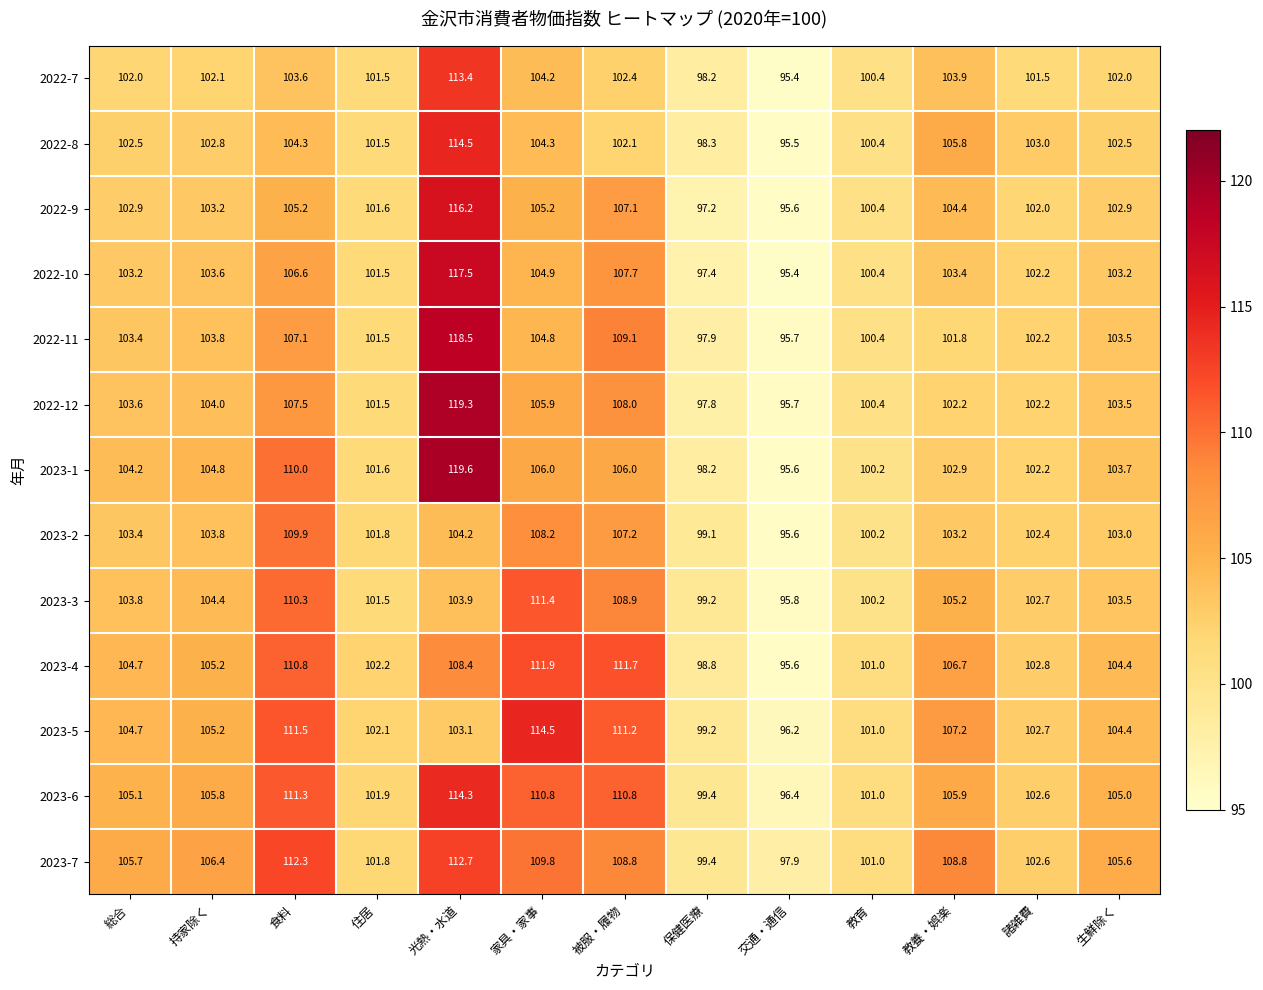

What is the difference between the maximum and second lowest values in the 2022-8 series?

16.2